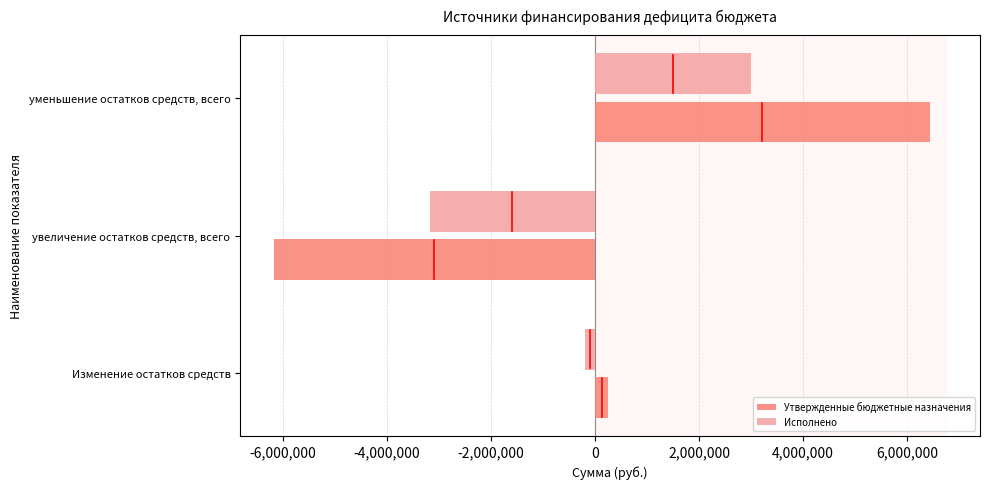

List the series in order of their overall mean, lowest first.

Исполнено, Утвержденные бюджетные назначения